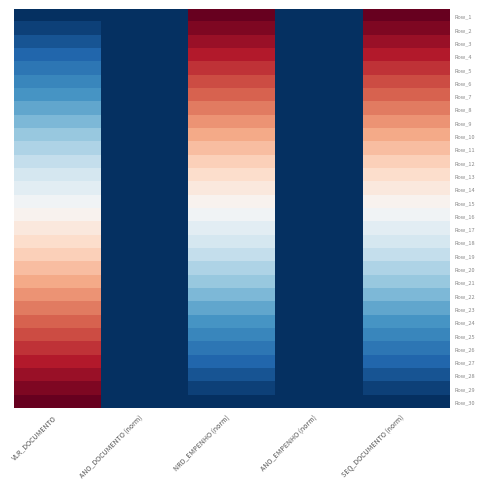

Reading left to right, extract all data points from this chart.

Row_1: VLR_DOCUMENTO=-0.5	ANO_DOCUMENTO (norm)=-0.5	NRD_EMPENHO (norm)=0.5	ANO_EMPENHO (norm)=-0.5	SEQ_DOCUMENTO (norm)=0.5
Row_2: VLR_DOCUMENTO=-0.5	ANO_DOCUMENTO (norm)=-0.5	NRD_EMPENHO (norm)=0.5	ANO_EMPENHO (norm)=-0.5	SEQ_DOCUMENTO (norm)=0.5
Row_3: VLR_DOCUMENTO=-0.4	ANO_DOCUMENTO (norm)=-0.5	NRD_EMPENHO (norm)=0.4	ANO_EMPENHO (norm)=-0.5	SEQ_DOCUMENTO (norm)=0.4
Row_4: VLR_DOCUMENTO=-0.4	ANO_DOCUMENTO (norm)=-0.5	NRD_EMPENHO (norm)=0.4	ANO_EMPENHO (norm)=-0.5	SEQ_DOCUMENTO (norm)=0.4
Row_5: VLR_DOCUMENTO=-0.4	ANO_DOCUMENTO (norm)=-0.5	NRD_EMPENHO (norm)=0.4	ANO_EMPENHO (norm)=-0.5	SEQ_DOCUMENTO (norm)=0.4
Row_6: VLR_DOCUMENTO=-0.3	ANO_DOCUMENTO (norm)=-0.5	NRD_EMPENHO (norm)=0.3	ANO_EMPENHO (norm)=-0.5	SEQ_DOCUMENTO (norm)=0.3
Row_7: VLR_DOCUMENTO=-0.3	ANO_DOCUMENTO (norm)=-0.5	NRD_EMPENHO (norm)=0.3	ANO_EMPENHO (norm)=-0.5	SEQ_DOCUMENTO (norm)=0.3
Row_8: VLR_DOCUMENTO=-0.3	ANO_DOCUMENTO (norm)=-0.5	NRD_EMPENHO (norm)=0.3	ANO_EMPENHO (norm)=-0.5	SEQ_DOCUMENTO (norm)=0.3
Row_9: VLR_DOCUMENTO=-0.2	ANO_DOCUMENTO (norm)=-0.5	NRD_EMPENHO (norm)=0.2	ANO_EMPENHO (norm)=-0.5	SEQ_DOCUMENTO (norm)=0.2
Row_10: VLR_DOCUMENTO=-0.2	ANO_DOCUMENTO (norm)=-0.5	NRD_EMPENHO (norm)=0.2	ANO_EMPENHO (norm)=-0.5	SEQ_DOCUMENTO (norm)=0.2
Row_11: VLR_DOCUMENTO=-0.2	ANO_DOCUMENTO (norm)=-0.5	NRD_EMPENHO (norm)=0.2	ANO_EMPENHO (norm)=-0.5	SEQ_DOCUMENTO (norm)=0.2
Row_12: VLR_DOCUMENTO=-0.1	ANO_DOCUMENTO (norm)=-0.5	NRD_EMPENHO (norm)=0.1	ANO_EMPENHO (norm)=-0.5	SEQ_DOCUMENTO (norm)=0.1
Row_13: VLR_DOCUMENTO=-0.1	ANO_DOCUMENTO (norm)=-0.5	NRD_EMPENHO (norm)=0.1	ANO_EMPENHO (norm)=-0.5	SEQ_DOCUMENTO (norm)=0.1
Row_14: VLR_DOCUMENTO=-0.1	ANO_DOCUMENTO (norm)=-0.5	NRD_EMPENHO (norm)=0.1	ANO_EMPENHO (norm)=-0.5	SEQ_DOCUMENTO (norm)=0.1
Row_15: VLR_DOCUMENTO=-0.0	ANO_DOCUMENTO (norm)=-0.5	NRD_EMPENHO (norm)=0.0	ANO_EMPENHO (norm)=-0.5	SEQ_DOCUMENTO (norm)=0.0
Row_16: VLR_DOCUMENTO=0.0	ANO_DOCUMENTO (norm)=-0.5	NRD_EMPENHO (norm)=-0.0	ANO_EMPENHO (norm)=-0.5	SEQ_DOCUMENTO (norm)=-0.0
Row_17: VLR_DOCUMENTO=0.1	ANO_DOCUMENTO (norm)=-0.5	NRD_EMPENHO (norm)=-0.1	ANO_EMPENHO (norm)=-0.5	SEQ_DOCUMENTO (norm)=-0.1
Row_18: VLR_DOCUMENTO=0.1	ANO_DOCUMENTO (norm)=-0.5	NRD_EMPENHO (norm)=-0.1	ANO_EMPENHO (norm)=-0.5	SEQ_DOCUMENTO (norm)=-0.1
Row_19: VLR_DOCUMENTO=0.1	ANO_DOCUMENTO (norm)=-0.5	NRD_EMPENHO (norm)=-0.1	ANO_EMPENHO (norm)=-0.5	SEQ_DOCUMENTO (norm)=-0.1
Row_20: VLR_DOCUMENTO=0.2	ANO_DOCUMENTO (norm)=-0.5	NRD_EMPENHO (norm)=-0.2	ANO_EMPENHO (norm)=-0.5	SEQ_DOCUMENTO (norm)=-0.2
Row_21: VLR_DOCUMENTO=0.2	ANO_DOCUMENTO (norm)=-0.5	NRD_EMPENHO (norm)=-0.2	ANO_EMPENHO (norm)=-0.5	SEQ_DOCUMENTO (norm)=-0.2
Row_22: VLR_DOCUMENTO=0.2	ANO_DOCUMENTO (norm)=-0.5	NRD_EMPENHO (norm)=-0.2	ANO_EMPENHO (norm)=-0.5	SEQ_DOCUMENTO (norm)=-0.2
Row_23: VLR_DOCUMENTO=0.3	ANO_DOCUMENTO (norm)=-0.5	NRD_EMPENHO (norm)=-0.3	ANO_EMPENHO (norm)=-0.5	SEQ_DOCUMENTO (norm)=-0.3
Row_24: VLR_DOCUMENTO=0.3	ANO_DOCUMENTO (norm)=-0.5	NRD_EMPENHO (norm)=-0.3	ANO_EMPENHO (norm)=-0.5	SEQ_DOCUMENTO (norm)=-0.3
Row_25: VLR_DOCUMENTO=0.3	ANO_DOCUMENTO (norm)=-0.5	NRD_EMPENHO (norm)=-0.3	ANO_EMPENHO (norm)=-0.5	SEQ_DOCUMENTO (norm)=-0.3
Row_26: VLR_DOCUMENTO=0.4	ANO_DOCUMENTO (norm)=-0.5	NRD_EMPENHO (norm)=-0.4	ANO_EMPENHO (norm)=-0.5	SEQ_DOCUMENTO (norm)=-0.4
Row_27: VLR_DOCUMENTO=0.4	ANO_DOCUMENTO (norm)=-0.5	NRD_EMPENHO (norm)=-0.4	ANO_EMPENHO (norm)=-0.5	SEQ_DOCUMENTO (norm)=-0.4
Row_28: VLR_DOCUMENTO=0.4	ANO_DOCUMENTO (norm)=-0.5	NRD_EMPENHO (norm)=-0.4	ANO_EMPENHO (norm)=-0.5	SEQ_DOCUMENTO (norm)=-0.4
Row_29: VLR_DOCUMENTO=0.5	ANO_DOCUMENTO (norm)=-0.5	NRD_EMPENHO (norm)=-0.5	ANO_EMPENHO (norm)=-0.5	SEQ_DOCUMENTO (norm)=-0.5
Row_30: VLR_DOCUMENTO=0.5	ANO_DOCUMENTO (norm)=-0.5	NRD_EMPENHO (norm)=-0.5	ANO_EMPENHO (norm)=-0.5	SEQ_DOCUMENTO (norm)=-0.5